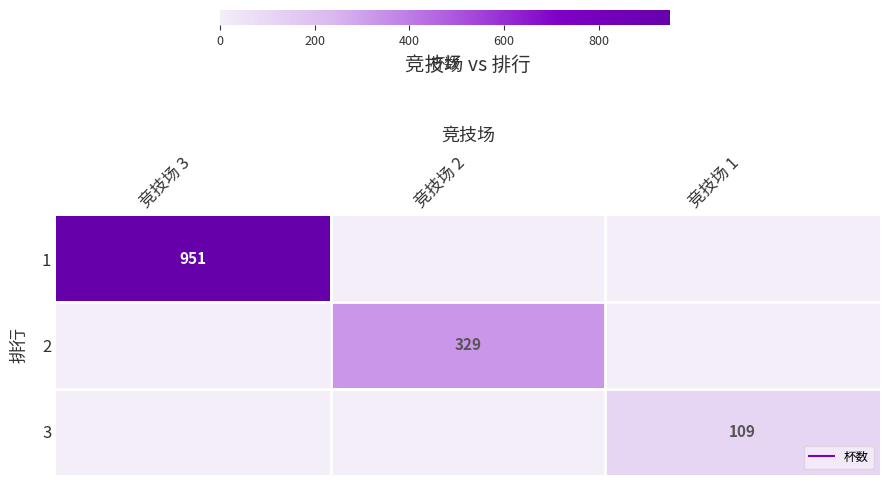

At which category is the sum across all series the highest?

竞技场 3